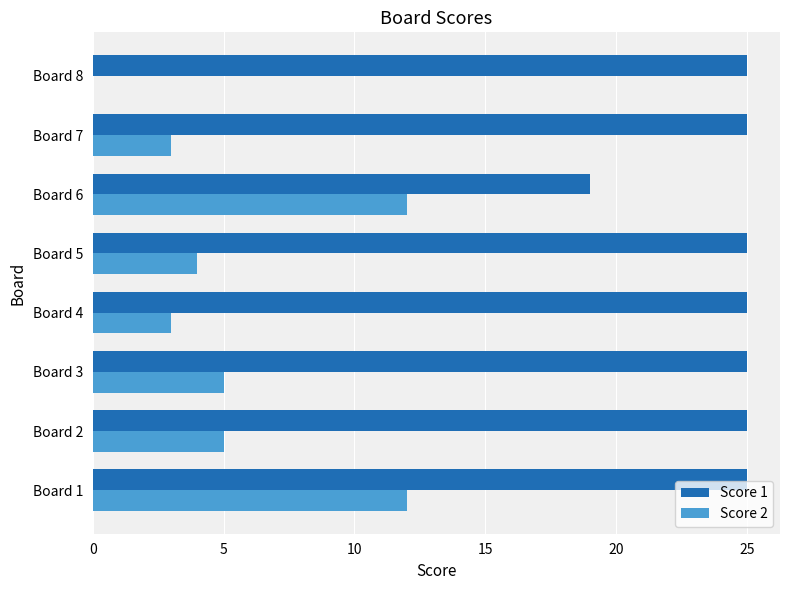

At which category is the sum across all series the highest?

Board 1